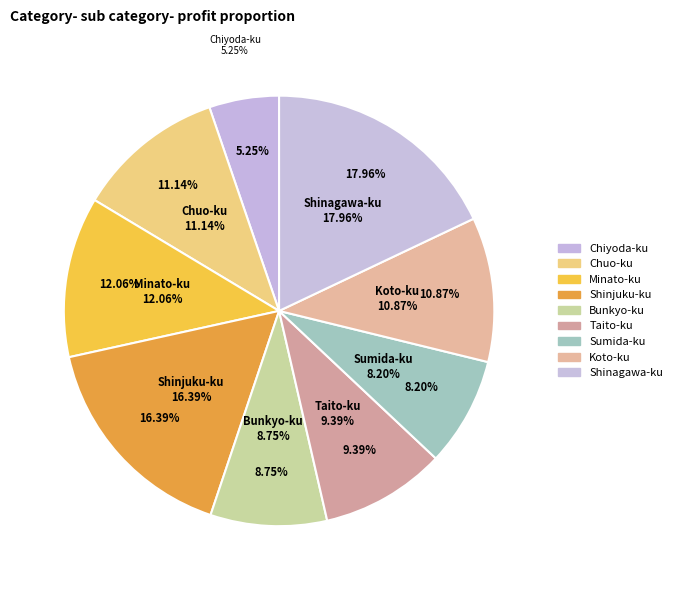

How many slices are in this pie chart?

9